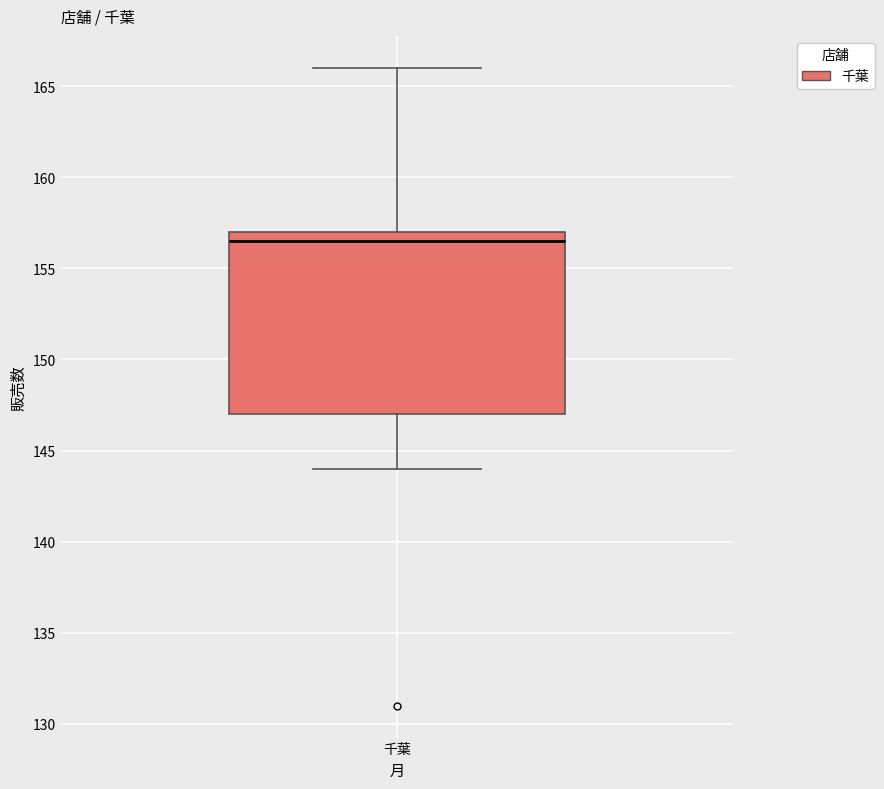

Where does the lower whisker of the box for 千葉 end on the y-axis? The values are not printed on the chart, so give them approximately, as read against the axis.

144.0